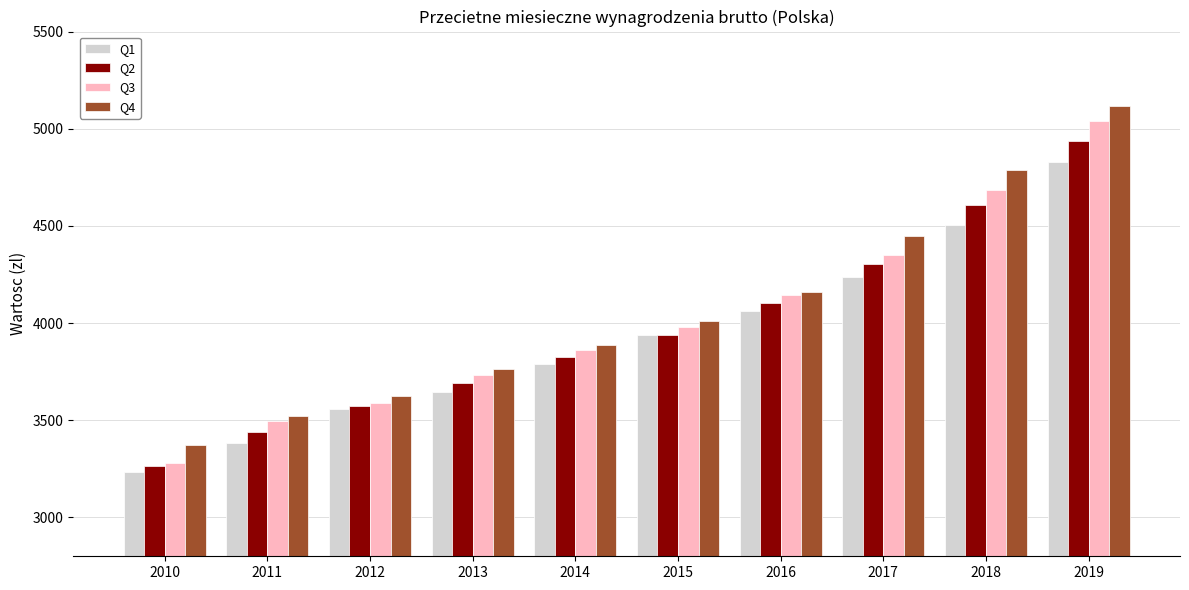

What is the average value of the Q4 series?

4069.8